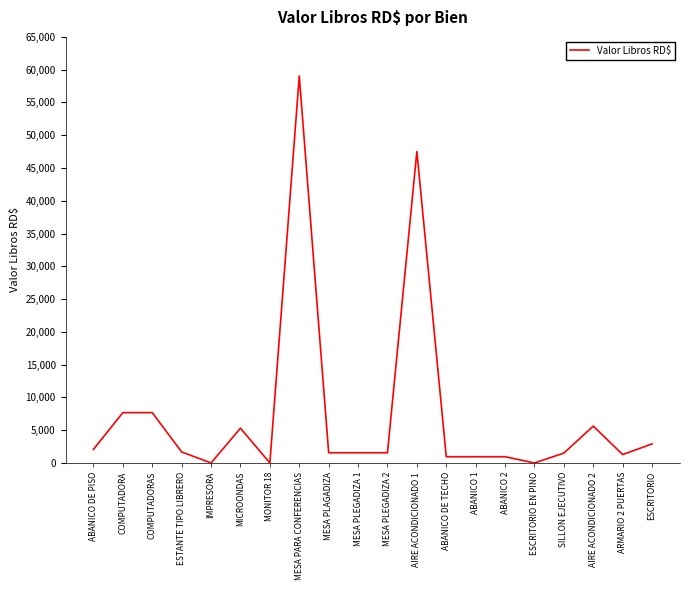

What is the difference between the maximum and minimum values?

59034.8